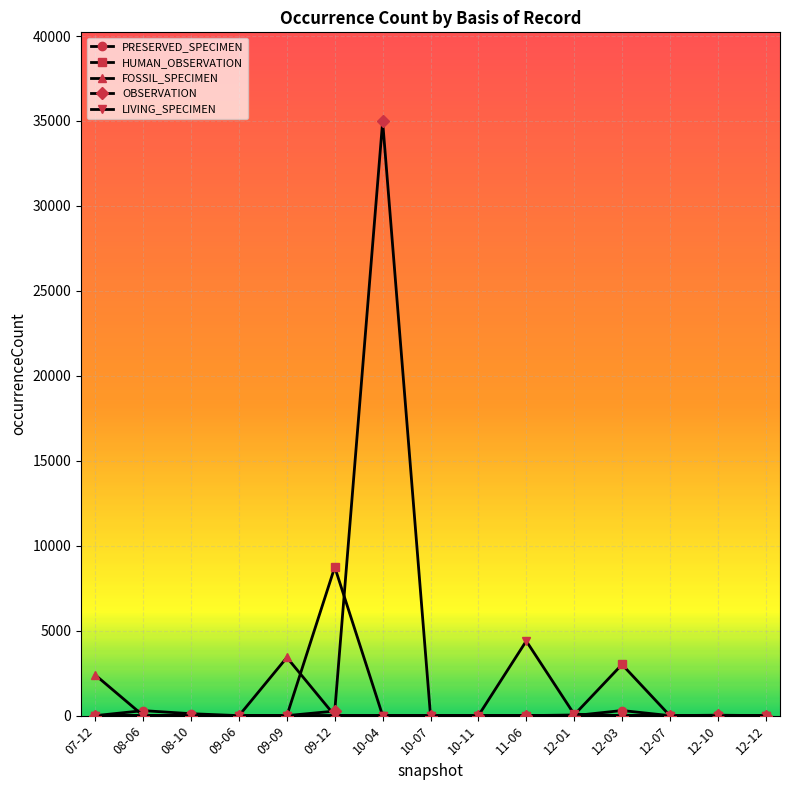

What is the label of the 13th point from the right?

08-10